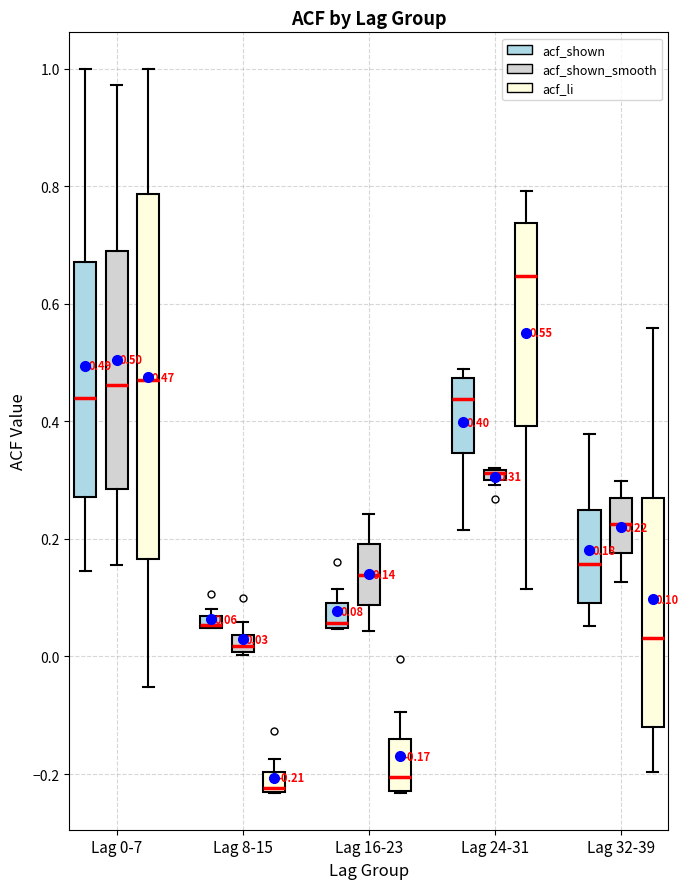

Which box is the tallest, from its lower edge to its upper edge?

Lag 0-7 (acf_li)